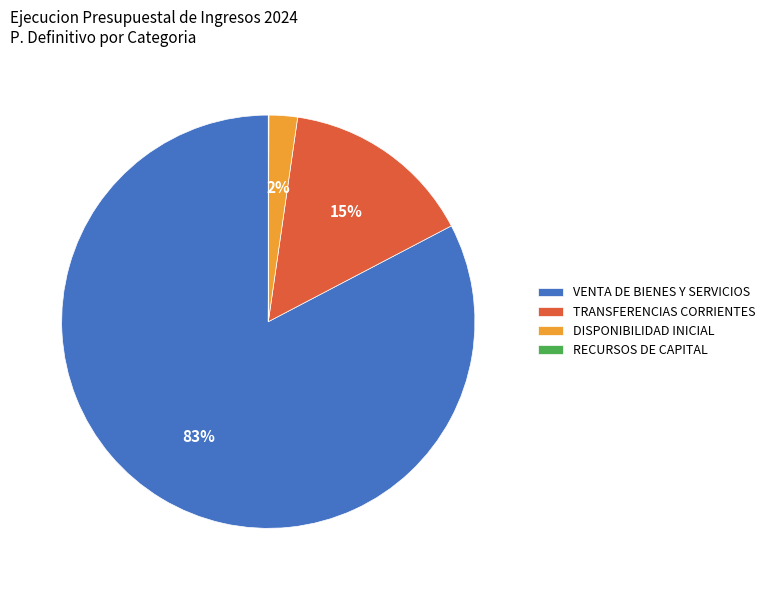

To the nearest percent, what portion does TRANSFERENCIAS CORRIENTES represent?

15%